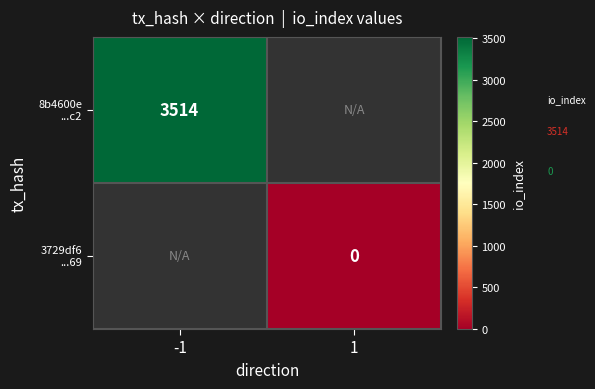

How many series are shown in this chart?

2